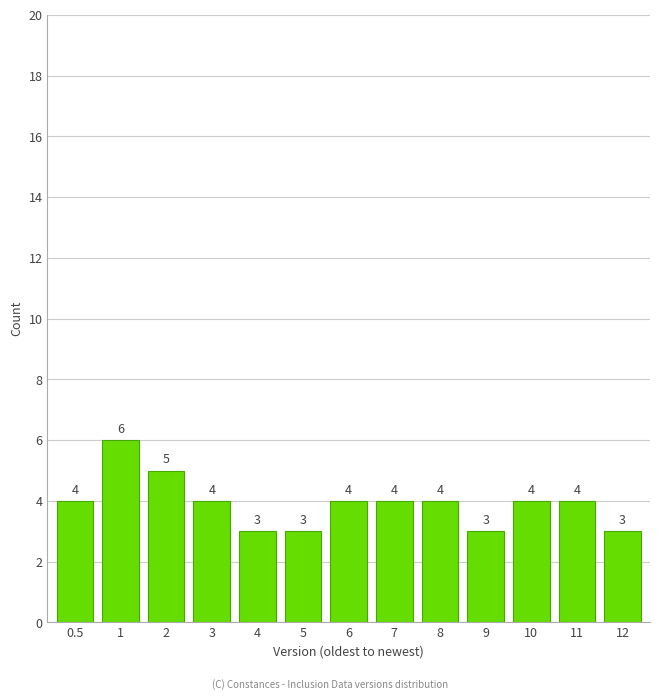

Reading left to right, extract all data points from this chart.

4	6	5	4	3	3	4	4	4	3	4	4	3